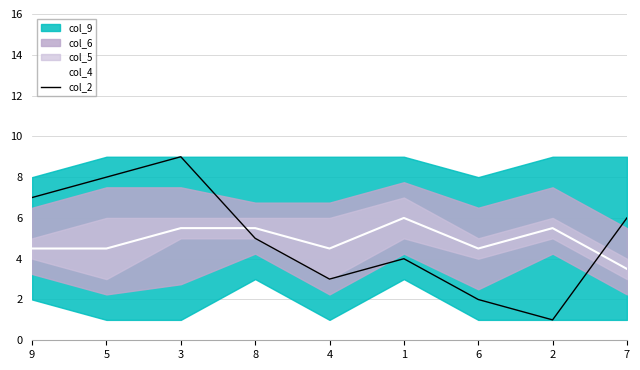

What is the smallest value displayed?

1.0